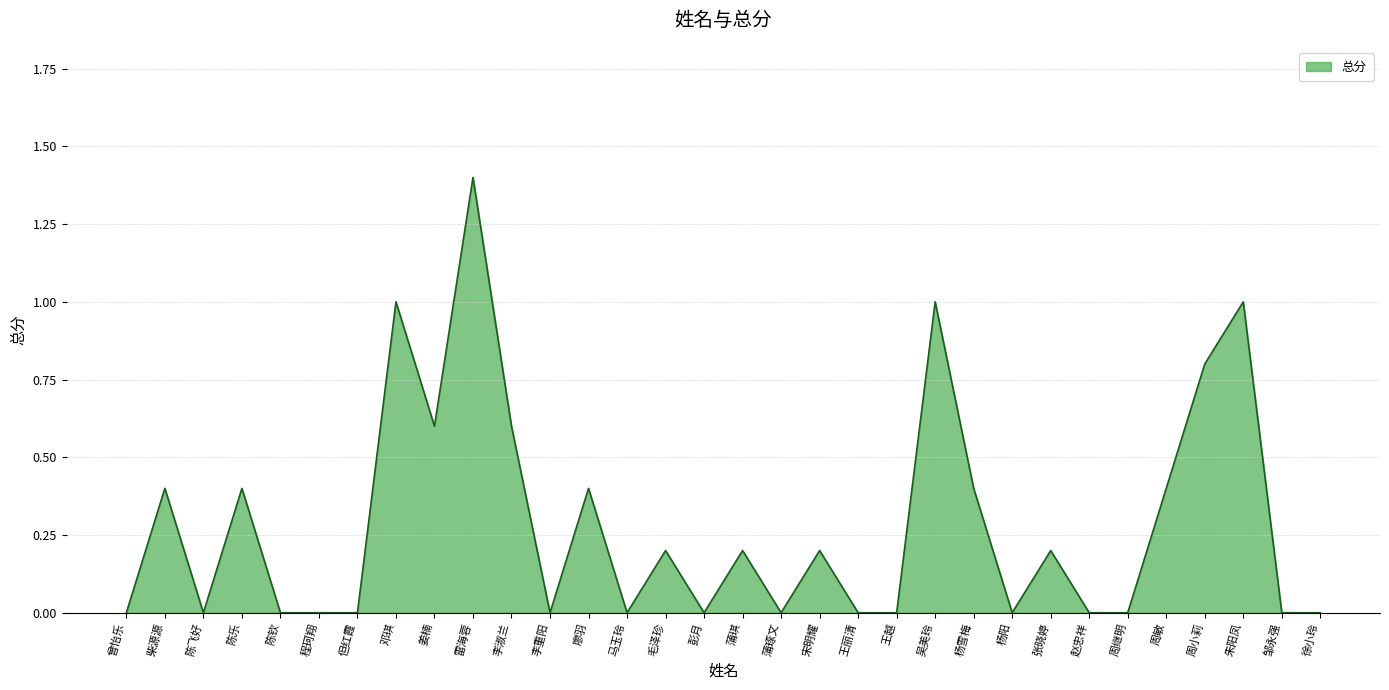

Reading left to right, list all the values displayed in this chart.

0.0	0.4	0.0	0.4	0.0	0.0	0.0	1.0	0.6	1.4	0.6	0.0	0.4	0.0	0.2	0.0	0.2	0.0	0.2	0.0	0.0	1.0	0.4	0.0	0.2	0.0	0.0	0.4	0.8	1.0	0.0	0.0